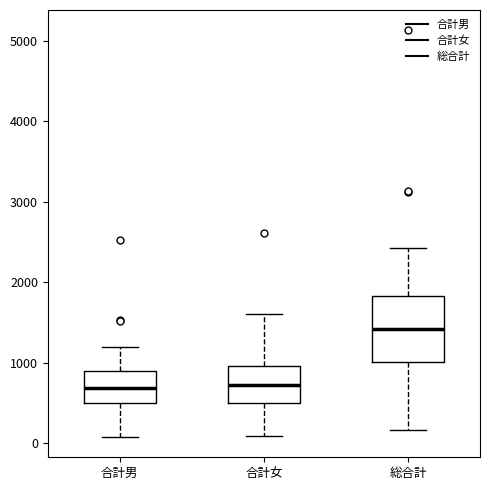

Which box is the tallest, from its lower edge to its upper edge?

総合計